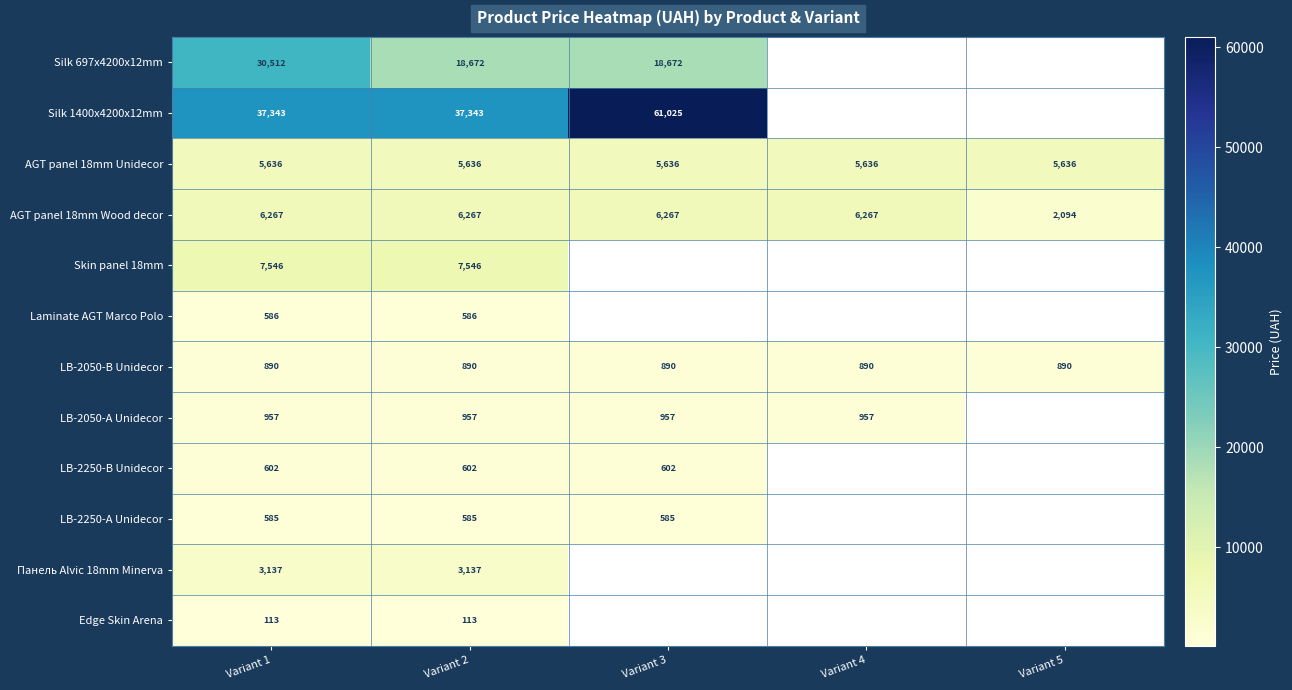

The LB-2050-B Unidecor series shows 889.9 at Variant 3. True or false?

True